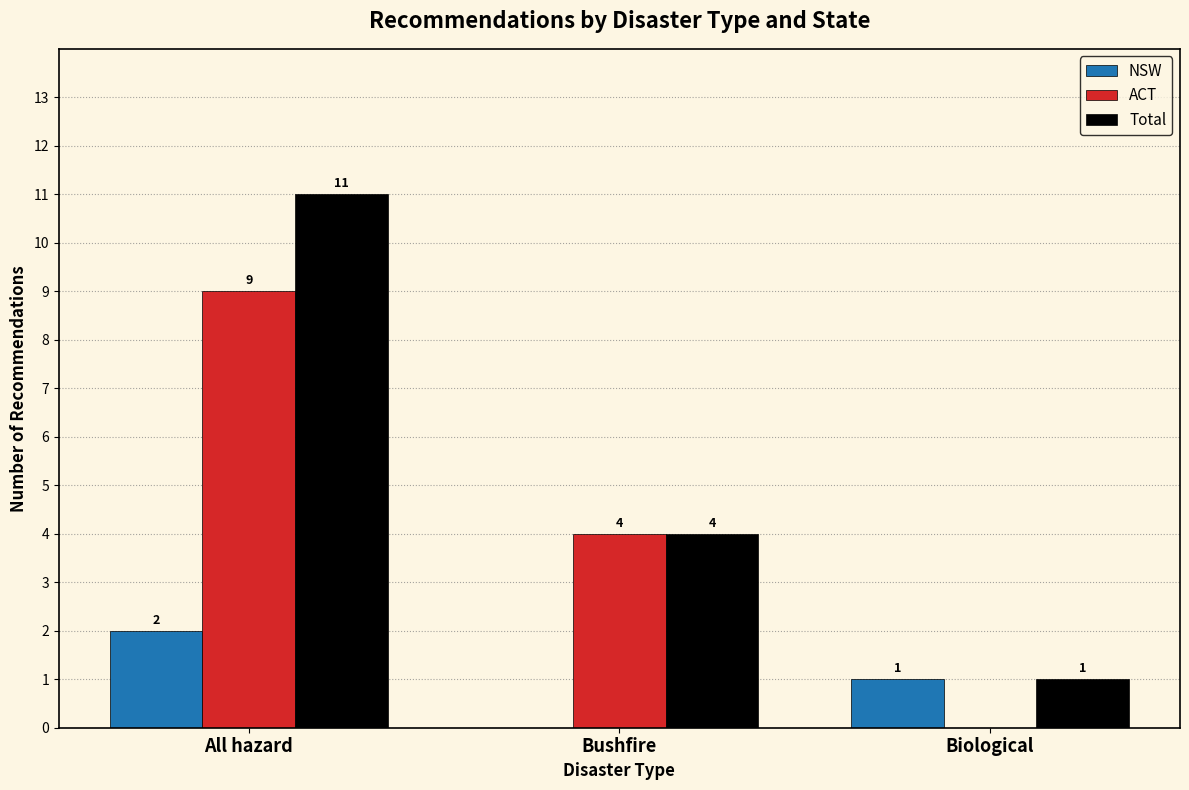

Reading left to right, transcribe all the data shown in this chart.

NSW: All hazard=2	Bushfire=0	Biological=1
ACT: All hazard=9	Bushfire=4	Biological=0
Total: All hazard=11	Bushfire=4	Biological=1